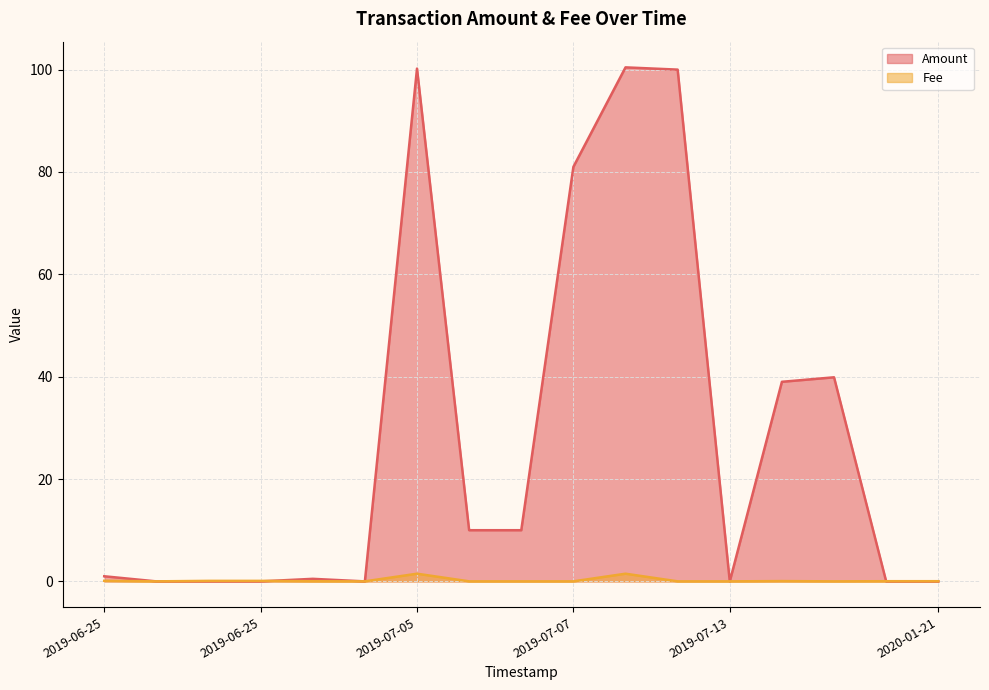

What are all the series names shown in the legend?

Amount, Fee